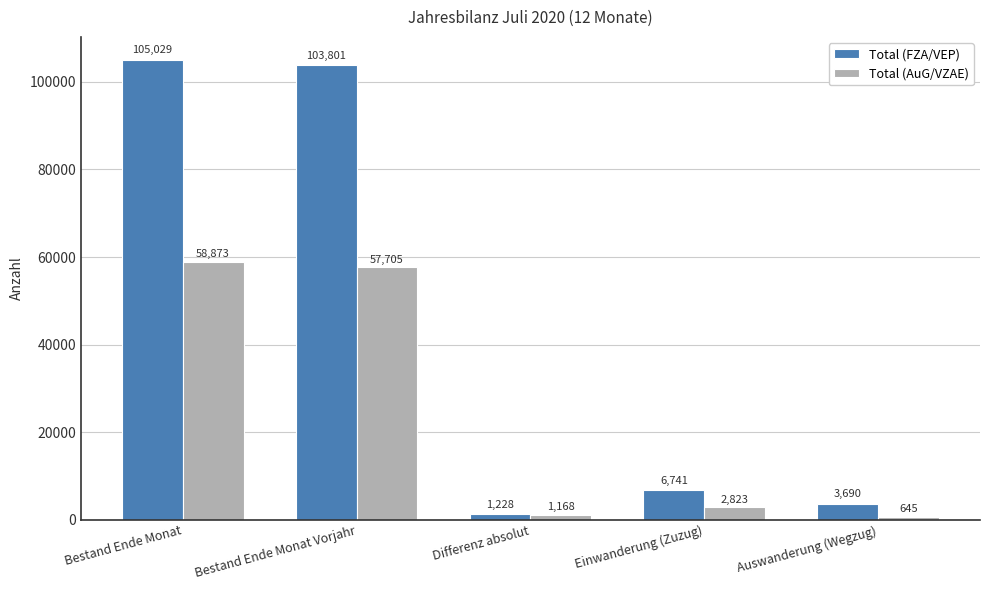

What is the greatest value displayed?

105029